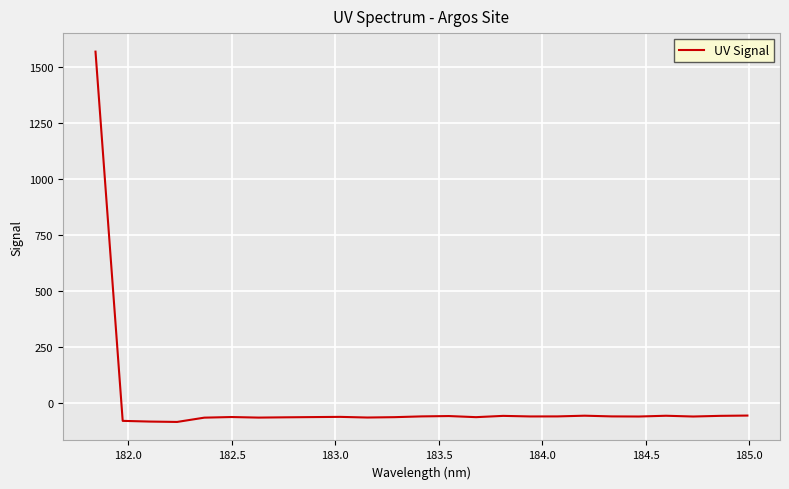

What is the difference between the maximum and minimum values?

1651.8